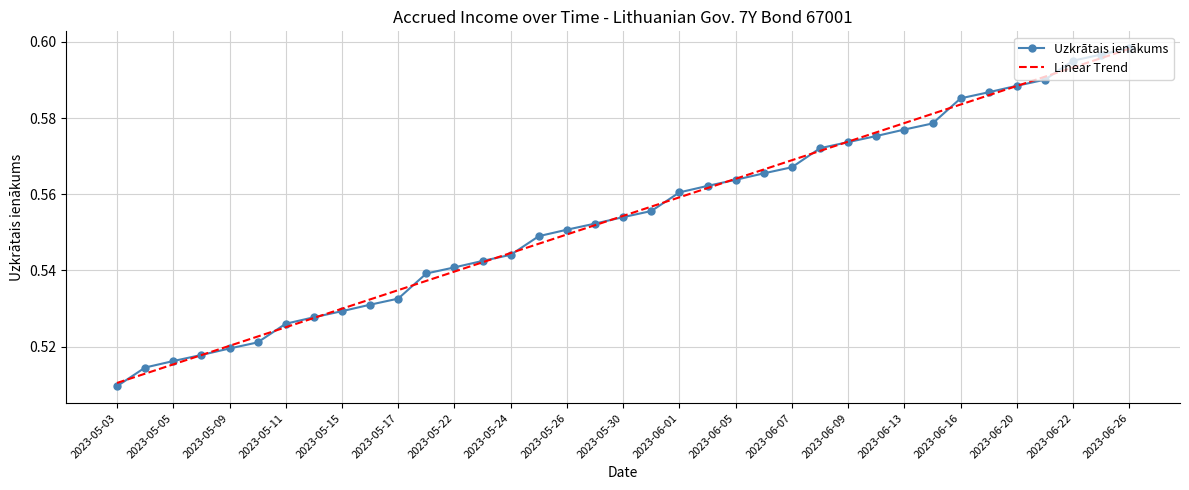

What are all the series names shown in the legend?

Uzkrātais ienākums, Linear Trend